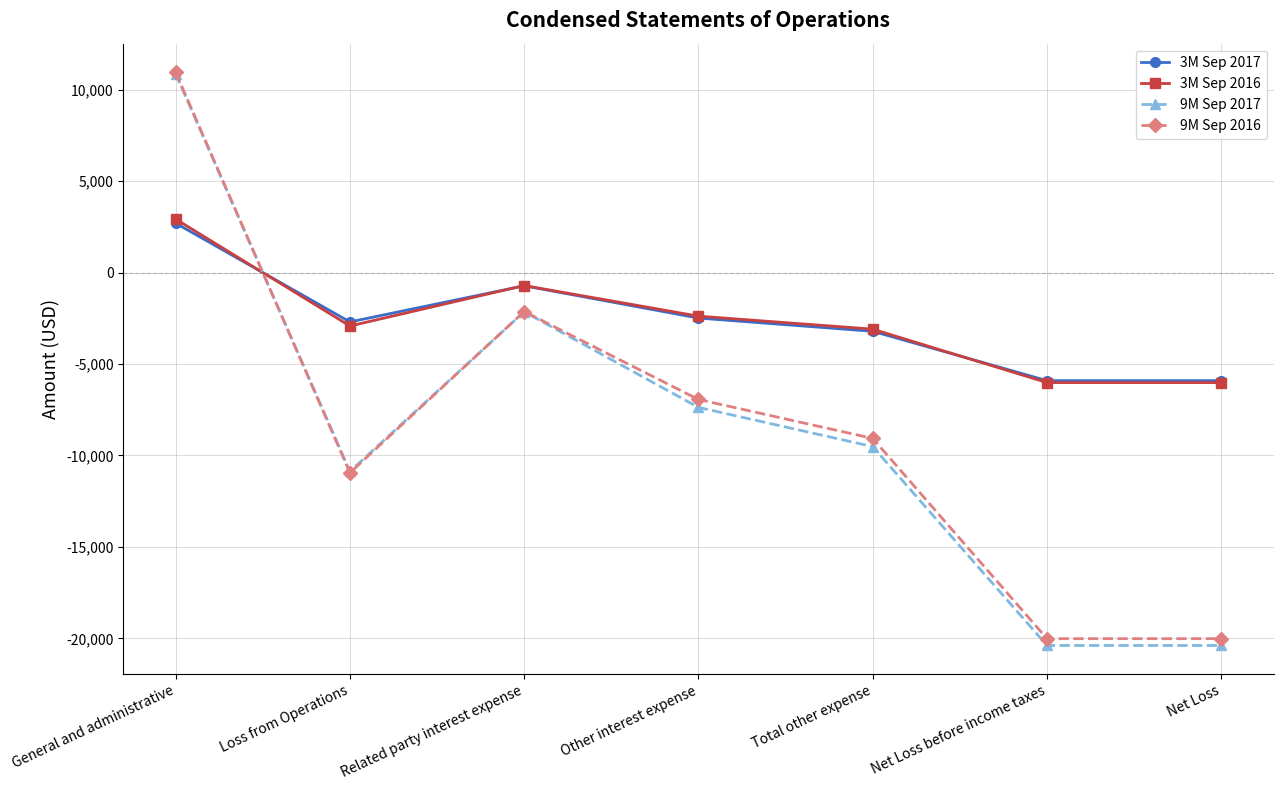

True or false: 3M Sep 2016 and 9M Sep 2016 cross at least once.

True